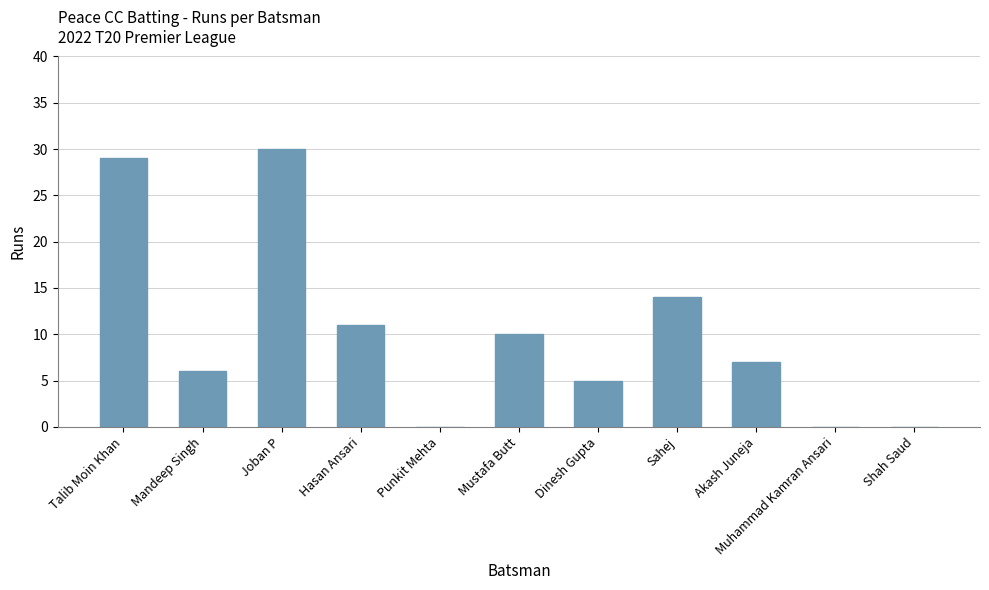

Between Akash Juneja and Muhammad Kamran Ansari, which is larger?

Akash Juneja